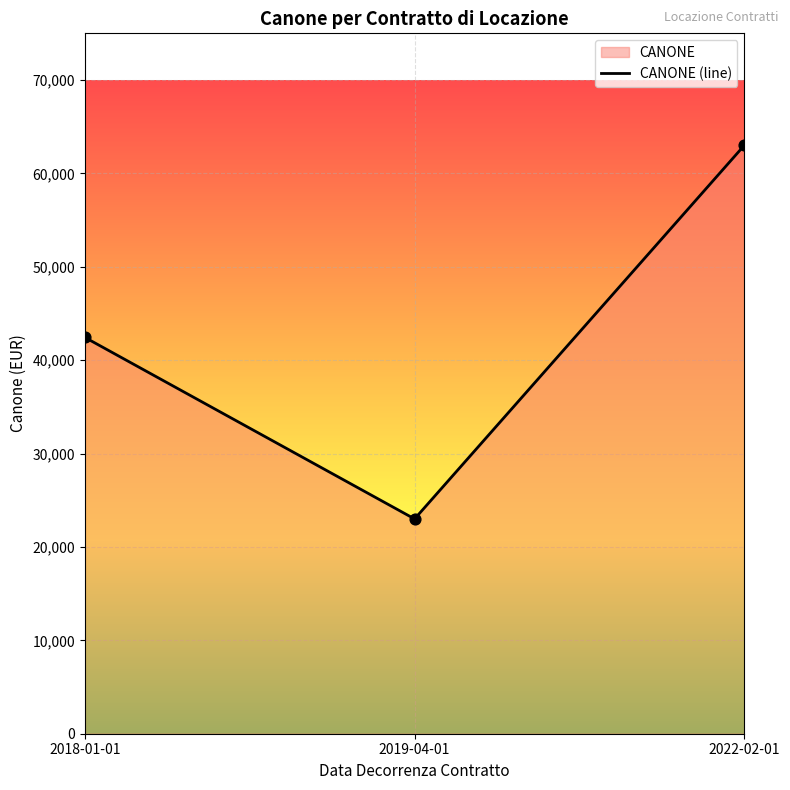

Between 2019-04-01 and 2022-02-01, which is larger?

2022-02-01